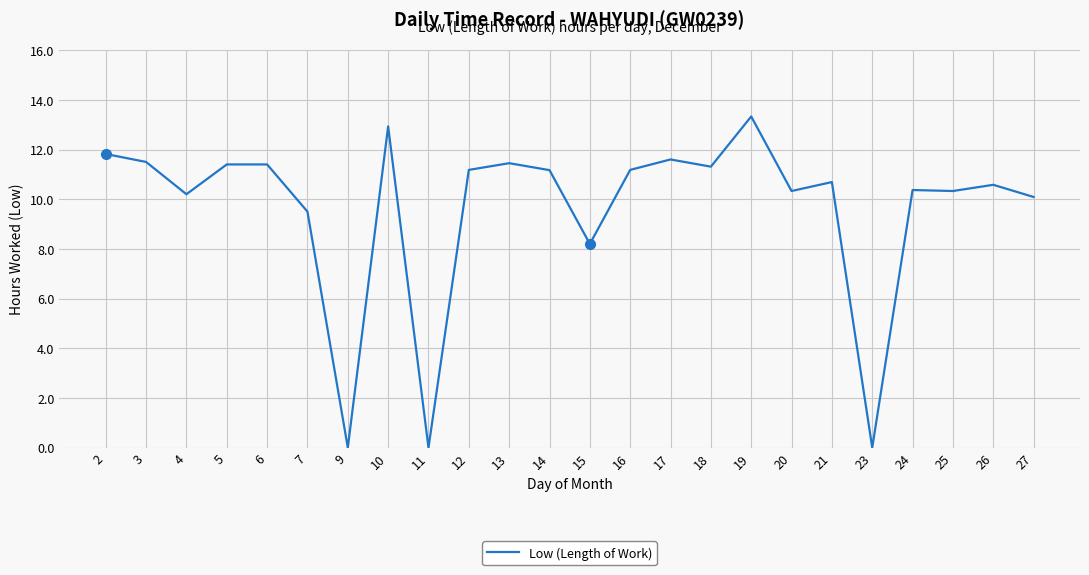

Does the chart display data point markers on the line(s)?

No